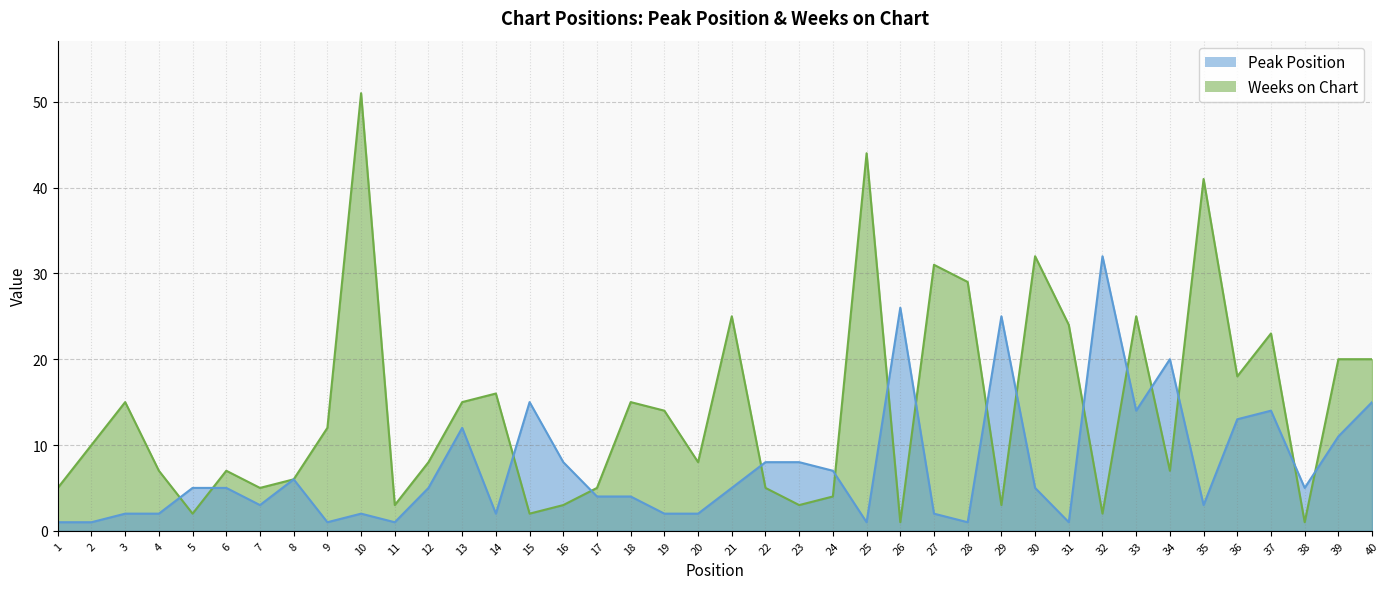

Reading left to right, transcribe all the data shown in this chart.

Peak Position: 1	1	2	2	5	5	3	6	1	2	1	5	12	2	15	8	4	4	2	2	5	8	8	7	1	26	2	1	25	5	1	32	14	20	3	13	14	5	11	15
Weeks on Chart: 5	10	15	7	2	7	5	6	12	51	3	8	15	16	2	3	5	15	14	8	25	5	3	4	44	1	31	29	3	32	24	2	25	7	41	18	23	1	20	20